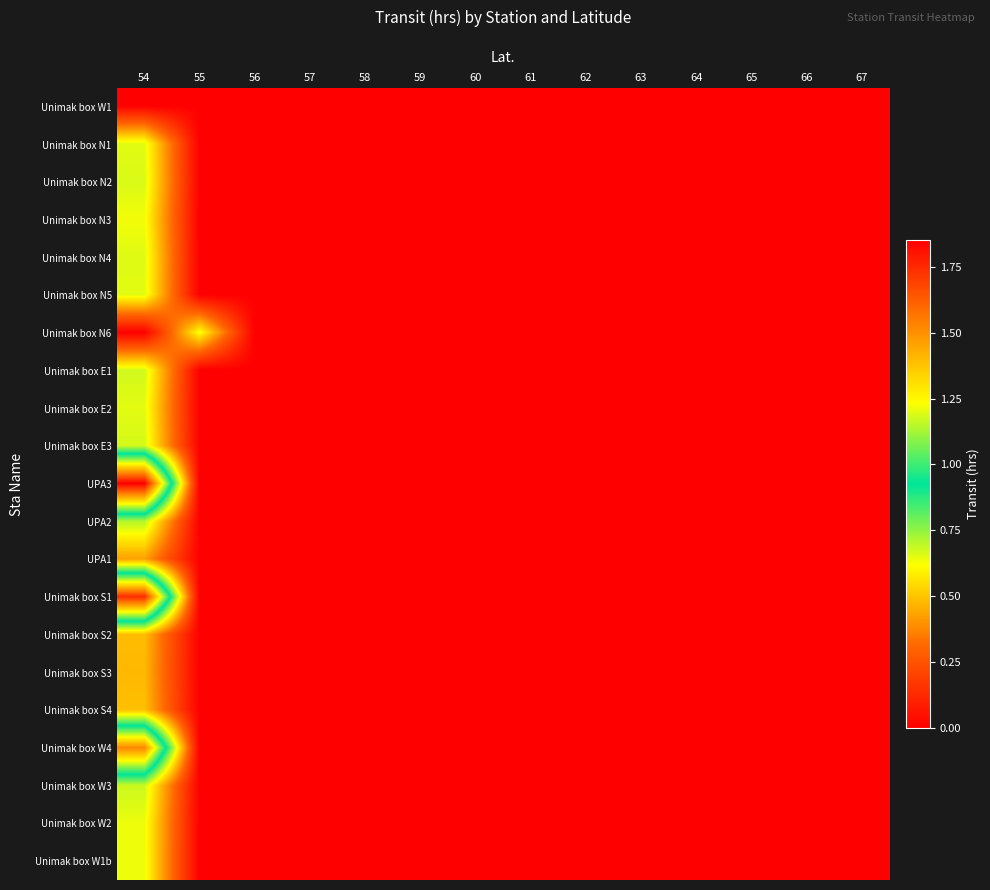

Rank the series by their maximum value, from highest to lowest.

UPA3, Unimak box S1, Unimak box W4, UPA2, Unimak box W3, Unimak box E1, Unimak box E3, Unimak box N2, Unimak box N4, Unimak box N5, Unimak box N1, Unimak box E2, Unimak box W2, Unimak box W1b, Unimak box N3, Unimak box N6, Unimak box S4, Unimak box S2, Unimak box S3, UPA1, Unimak box W1